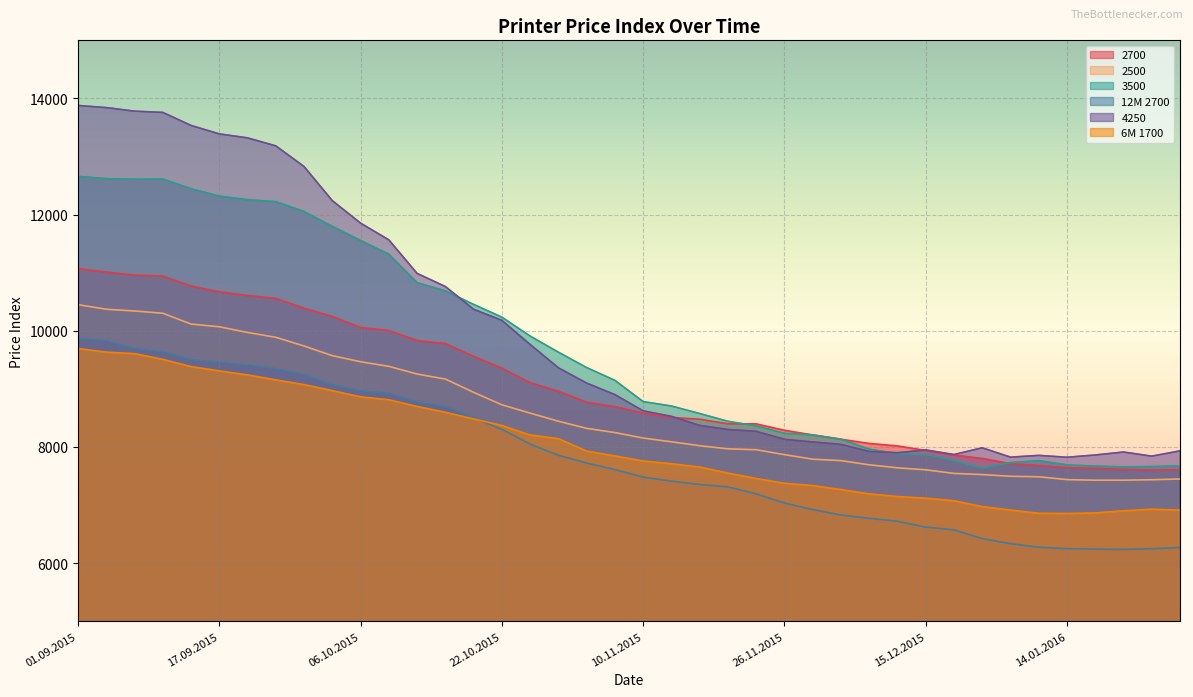

Which series has the widest spread of values?

4250